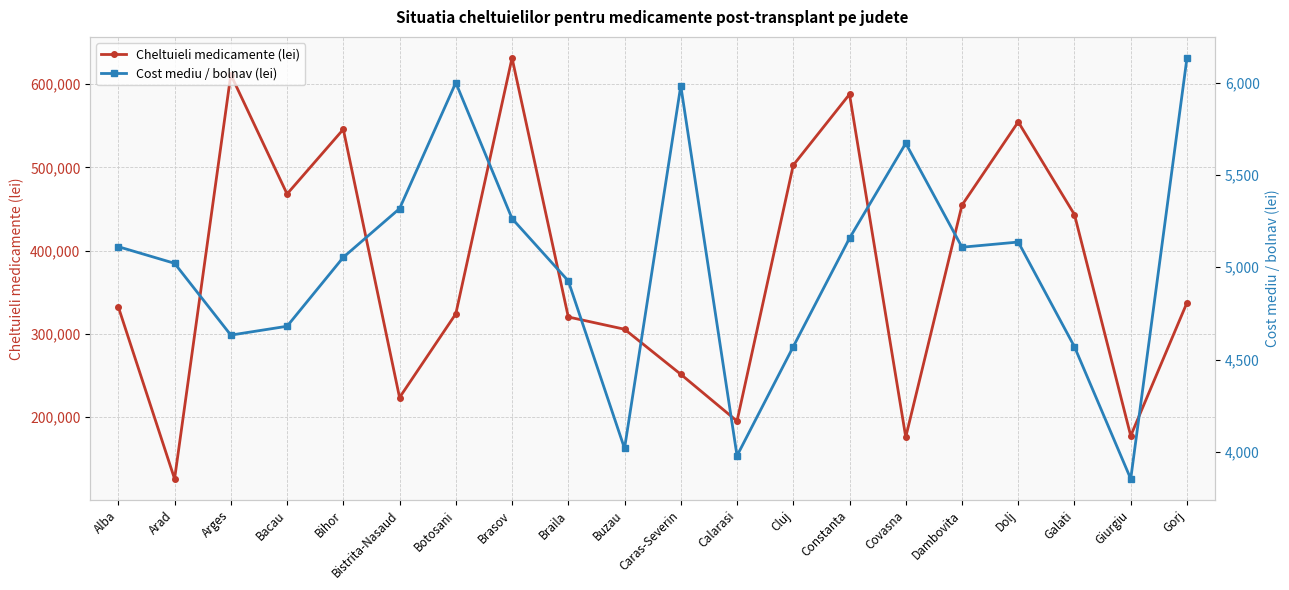

Which has a higher value, Buzau or Bihor?

Bihor